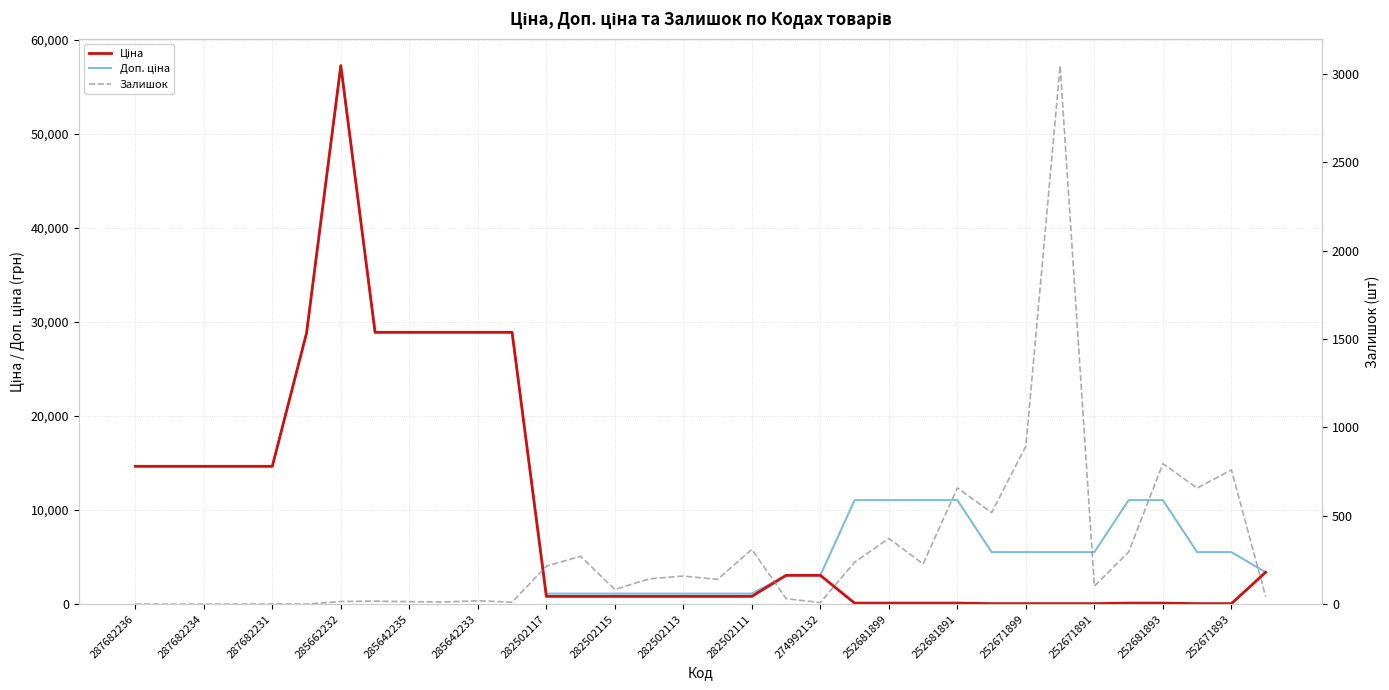

At how many categories does at least one series exceed 12462?

12